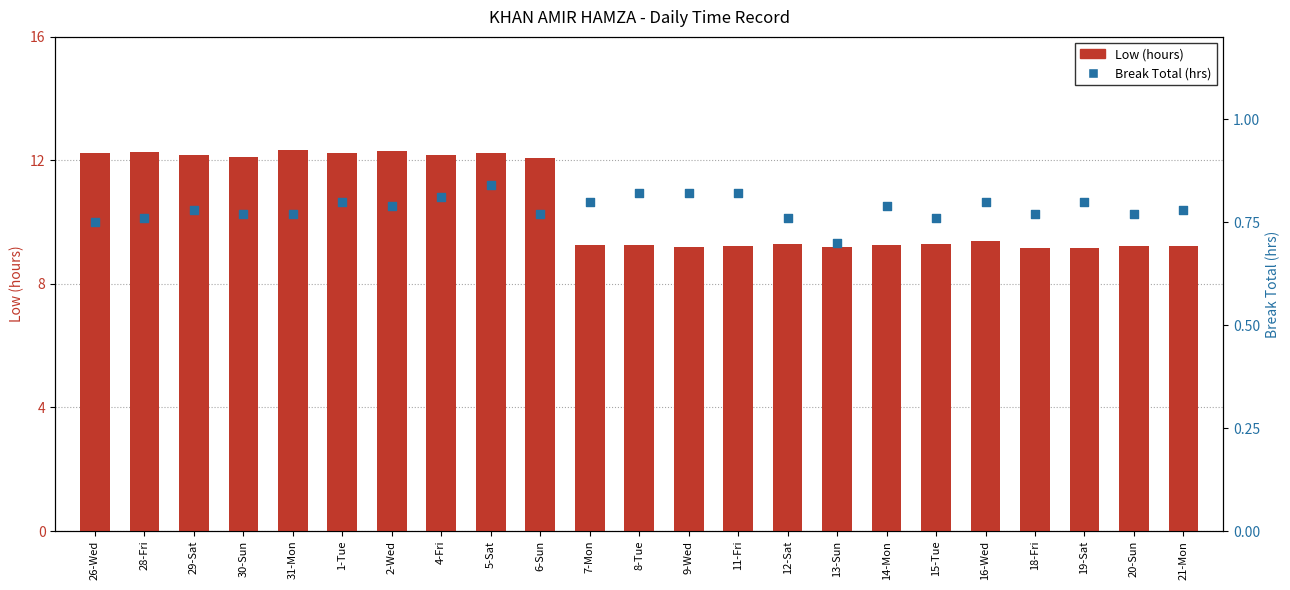

Which series has the largest total across all categories?

Low (hours)